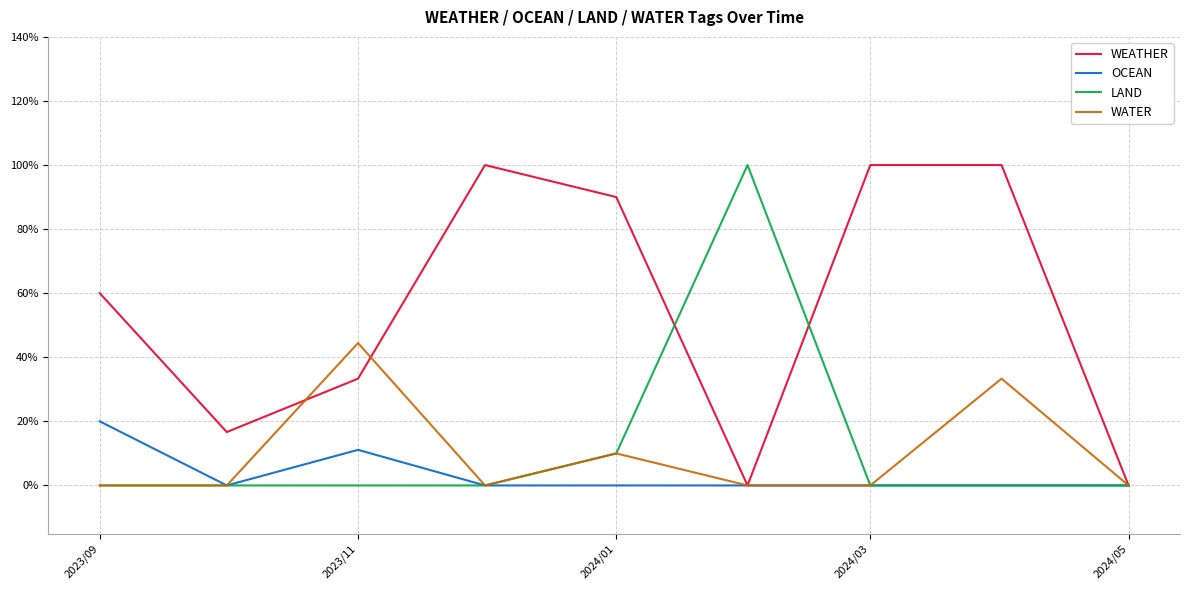

Is this an area chart (filled region under the line)?

No